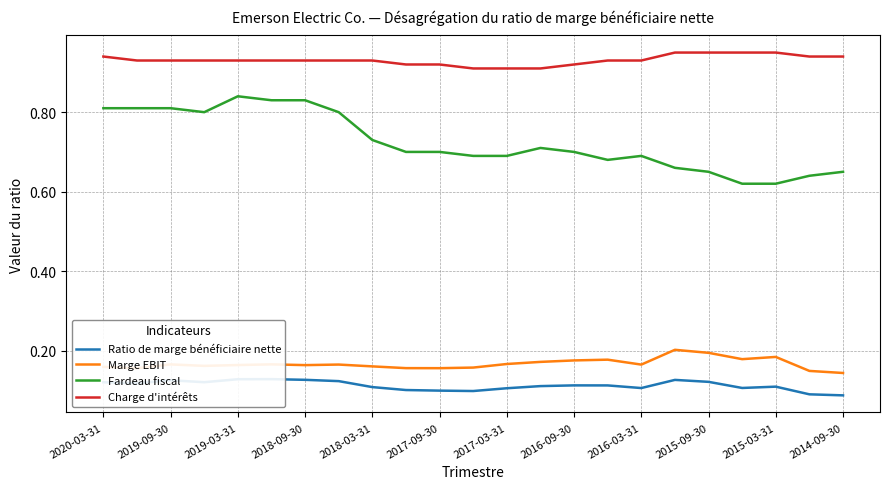

At how many categories does at least one series exceed 0?

23